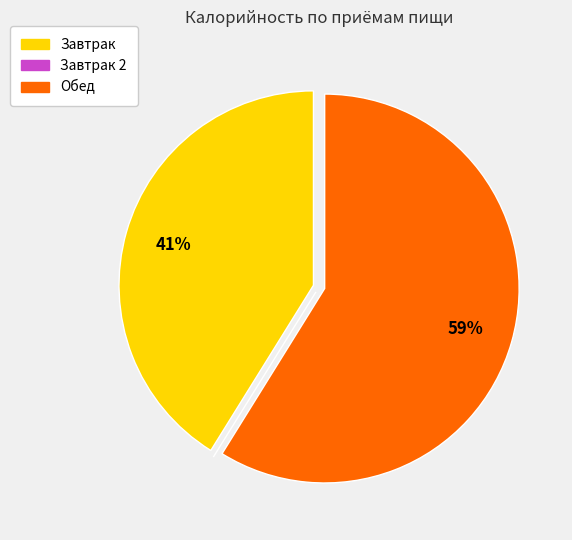

Is there a majority slice in this chart?

Yes